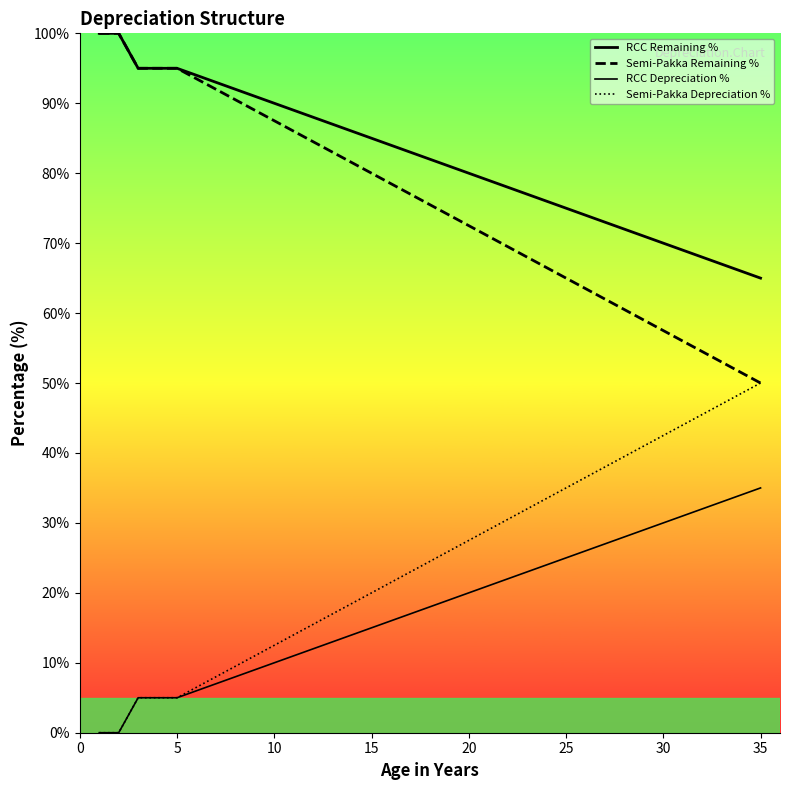

The value of Semi-Pakka Depreciation % at 35 is 5.1. True or false?

False